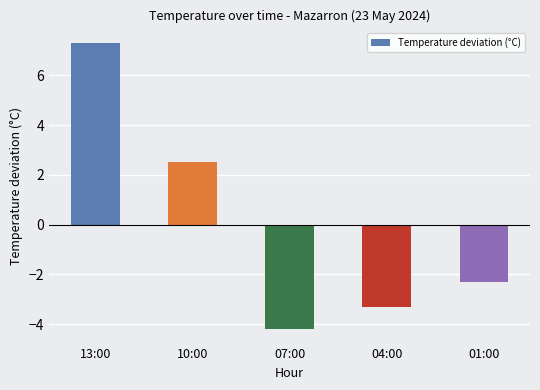

Reading left to right, extract all data points from this chart.

7.3	2.5	-4.2	-3.3	-2.3